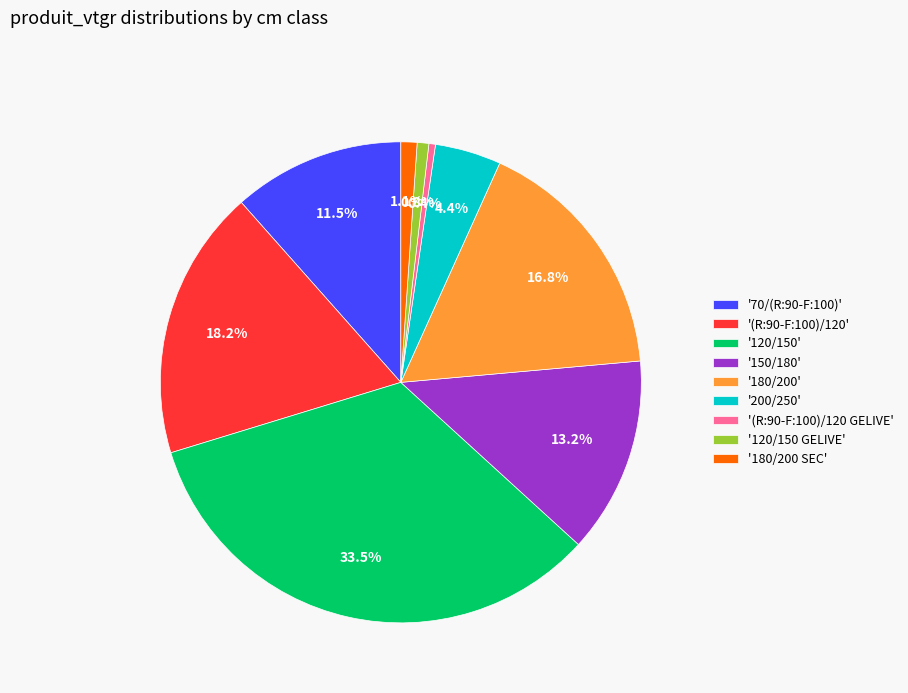

Count the number of slices in the pie.

9